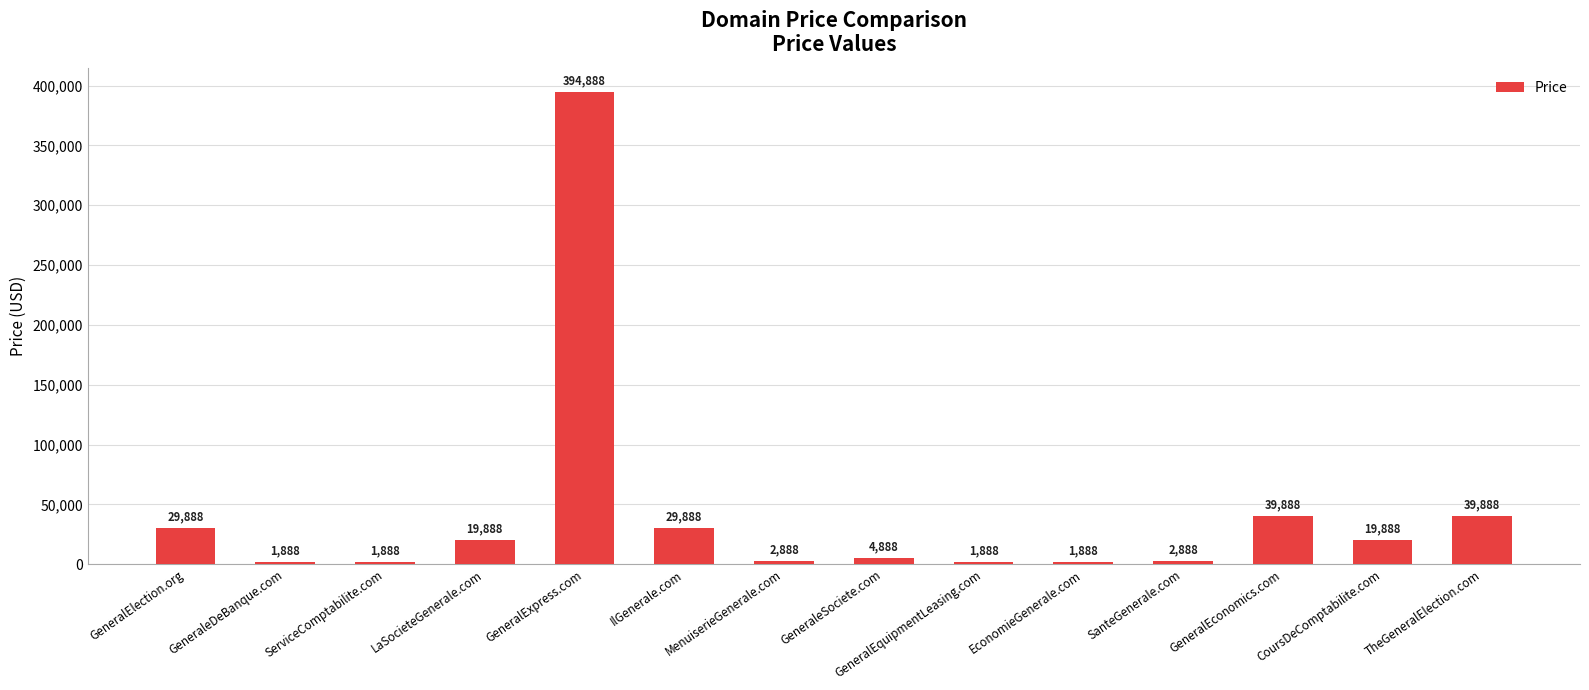

What is the label of the 11th bar from the left?

SanteGenerale.com